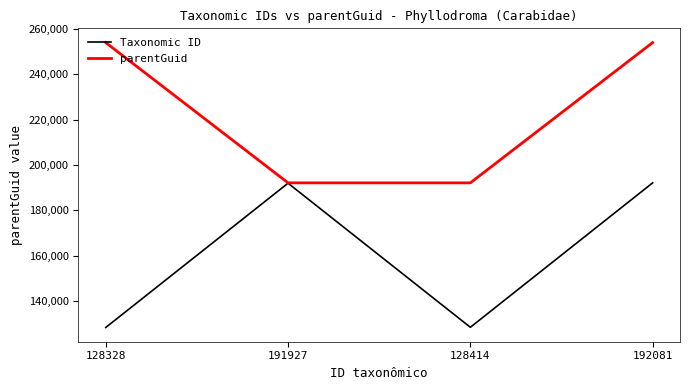

At which category does Taxonomic ID reach its first local peak?

191927